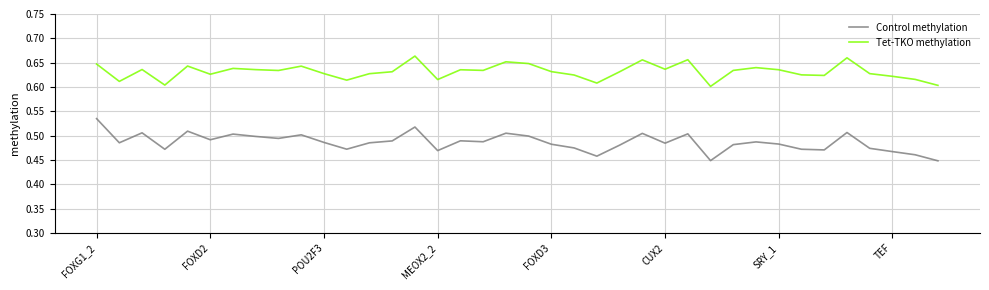

True or false: Tet-TKO methylation has more than 2 interior local peaks.

True